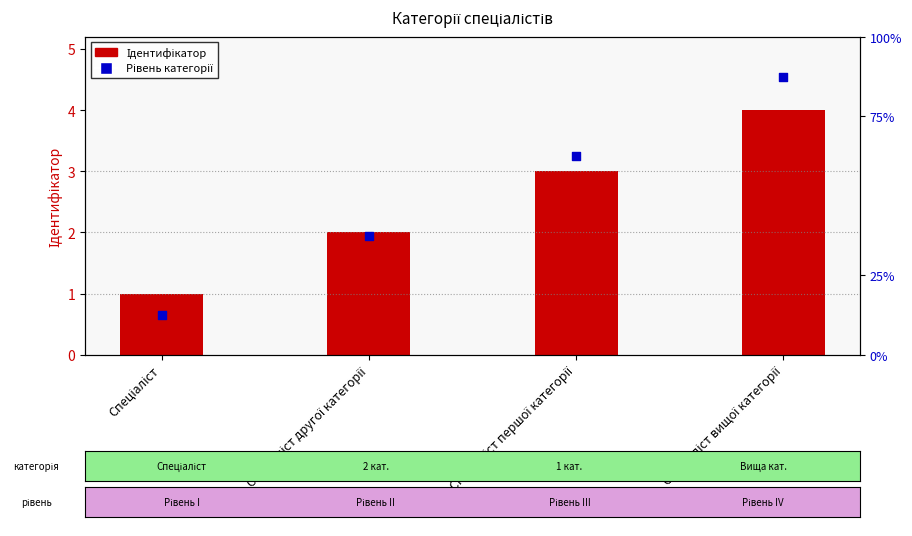

Which series contains the lowest Y value?

Ідентифікатор